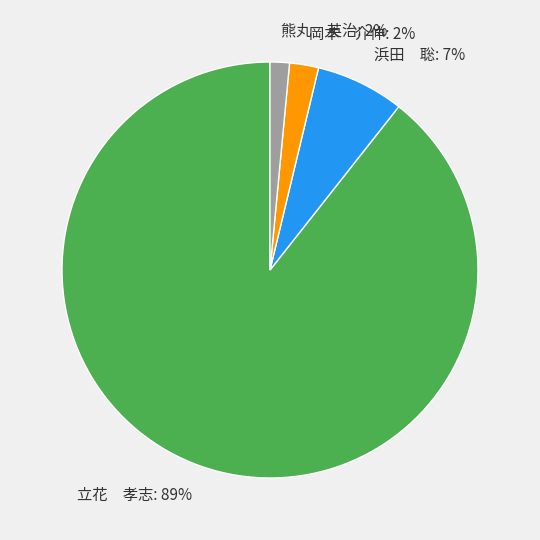

To the nearest percent, what is the average slice percentage?

25%